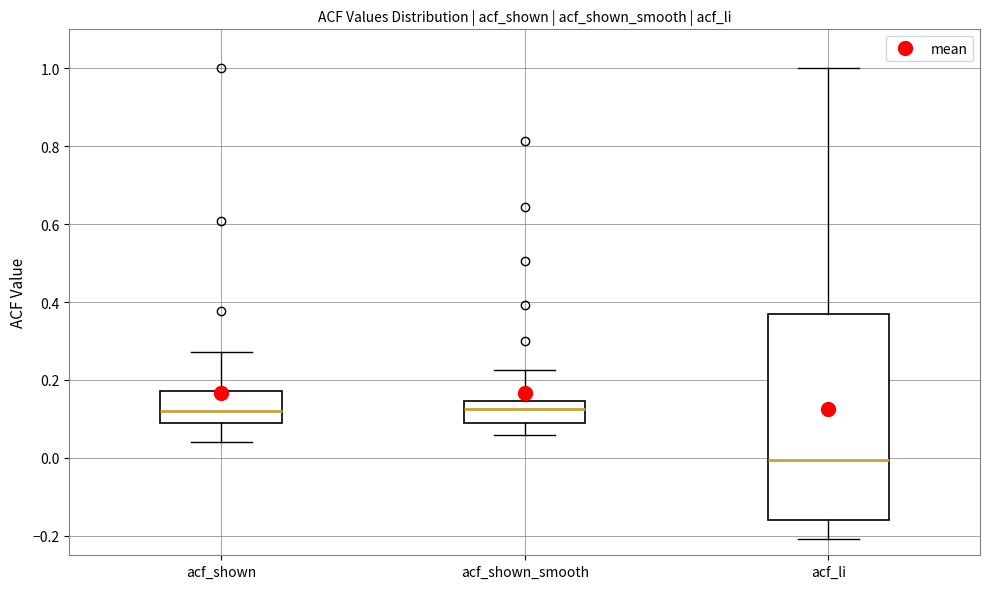

Which box is the tallest, from its lower edge to its upper edge?

acf_li